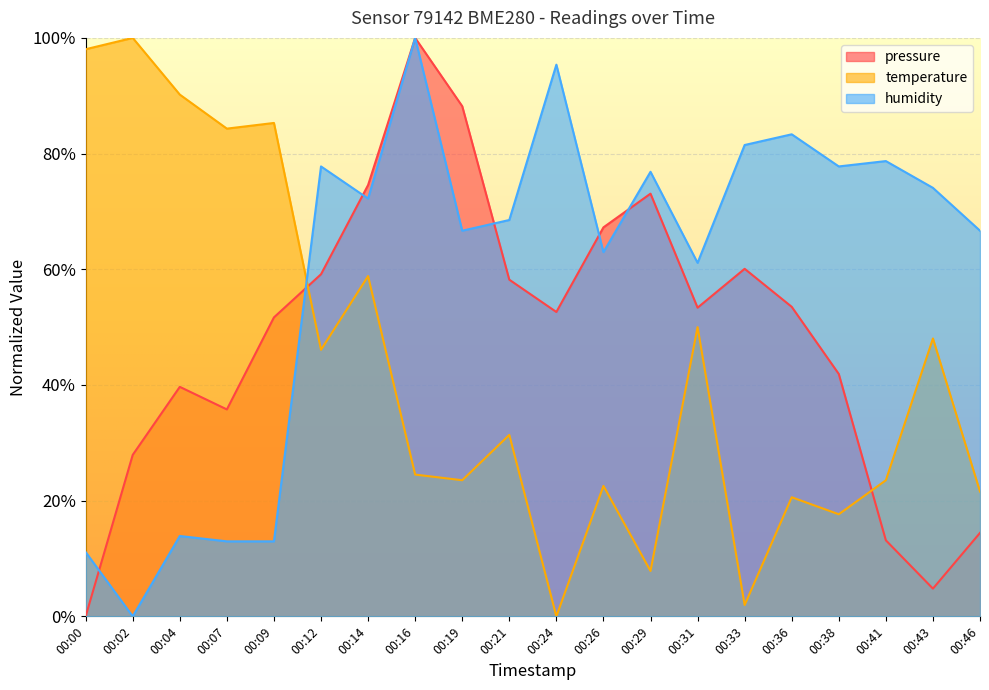

How many values in the pressure series exceed 0?

19